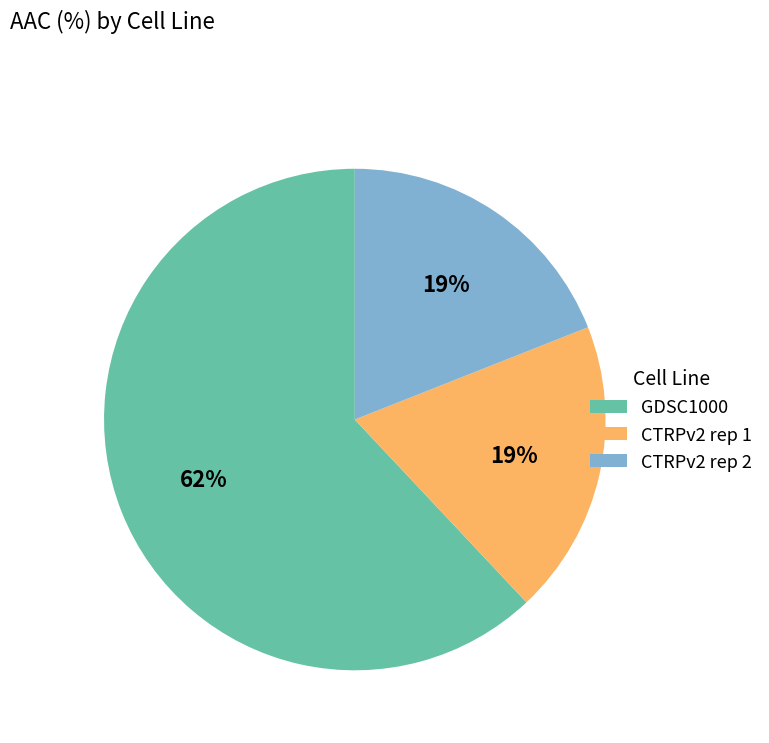

To the nearest percent, what is the average slice percentage?

33%